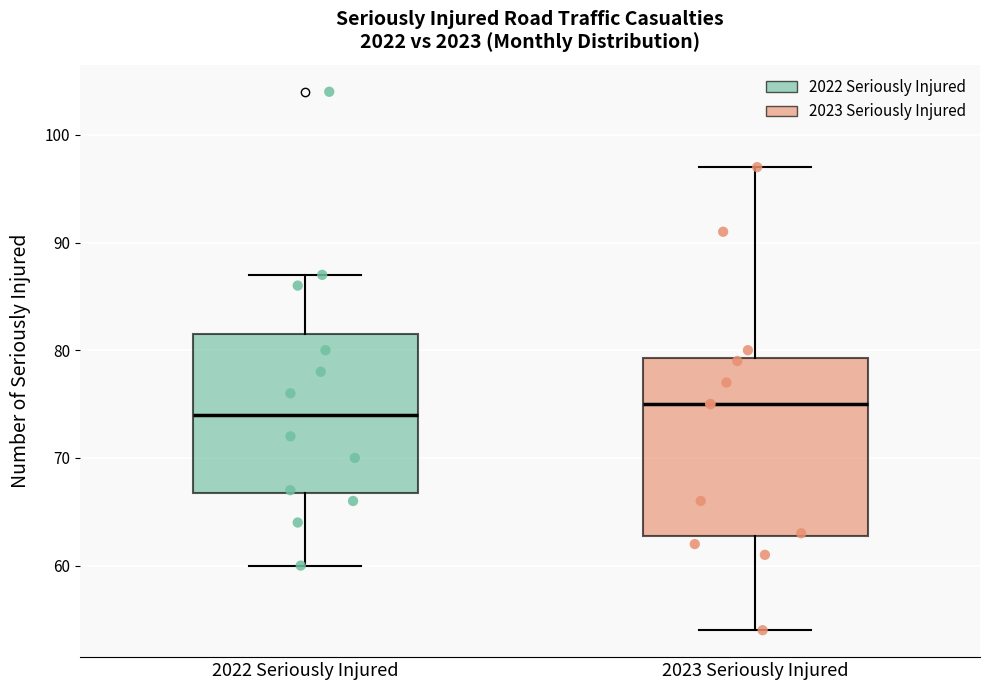

Which box has the highest median line?

2023 Seriously Injured